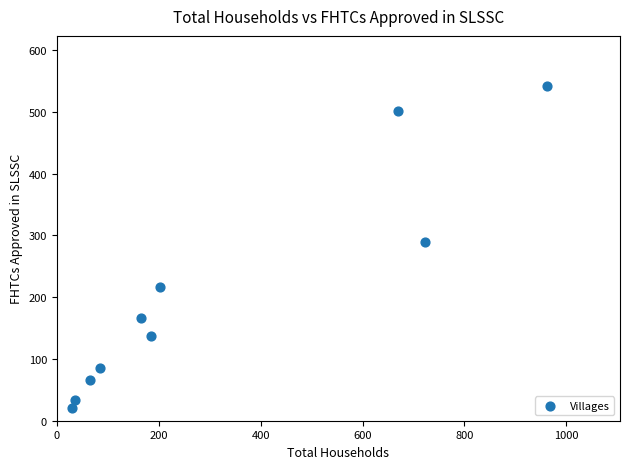

What is the average Y value?

206